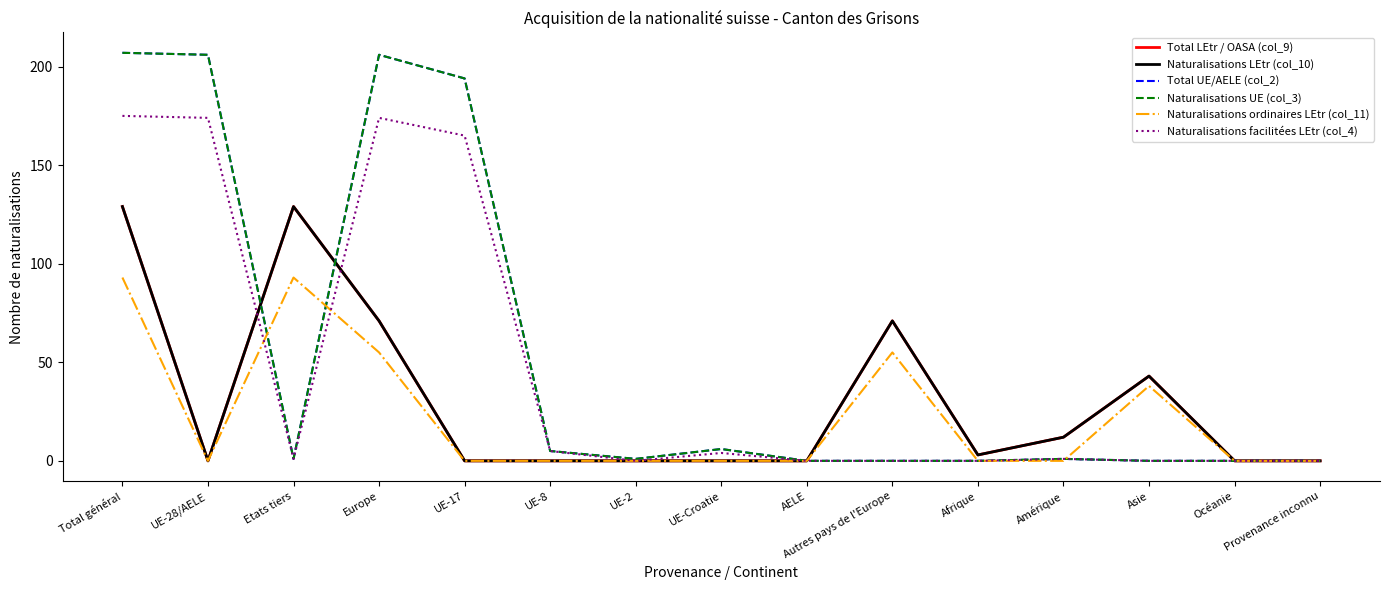

Is this an area chart (filled region under the line)?

No